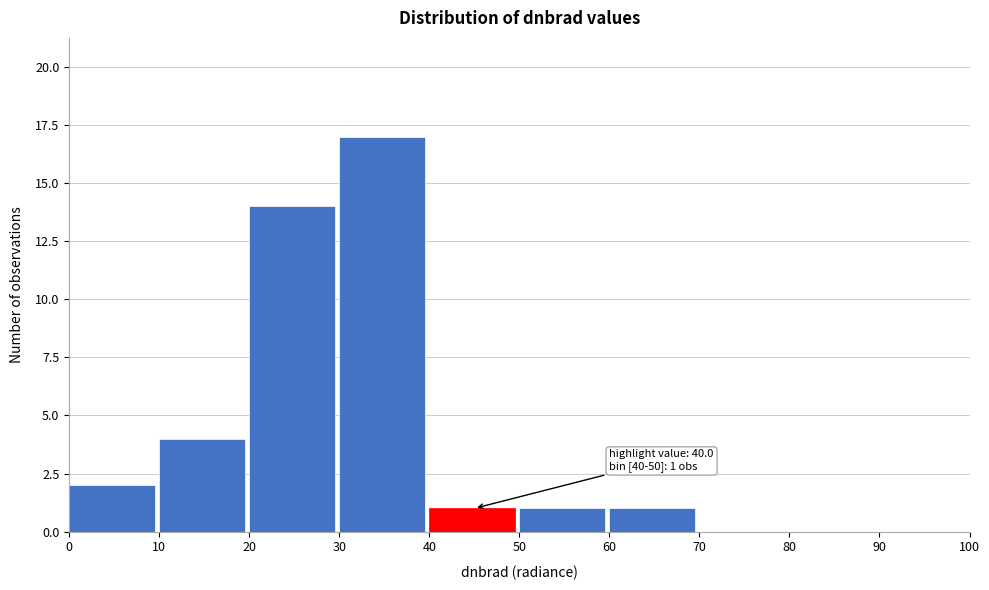

Over which range of the x-axis is the bar tallest?

30 to 40